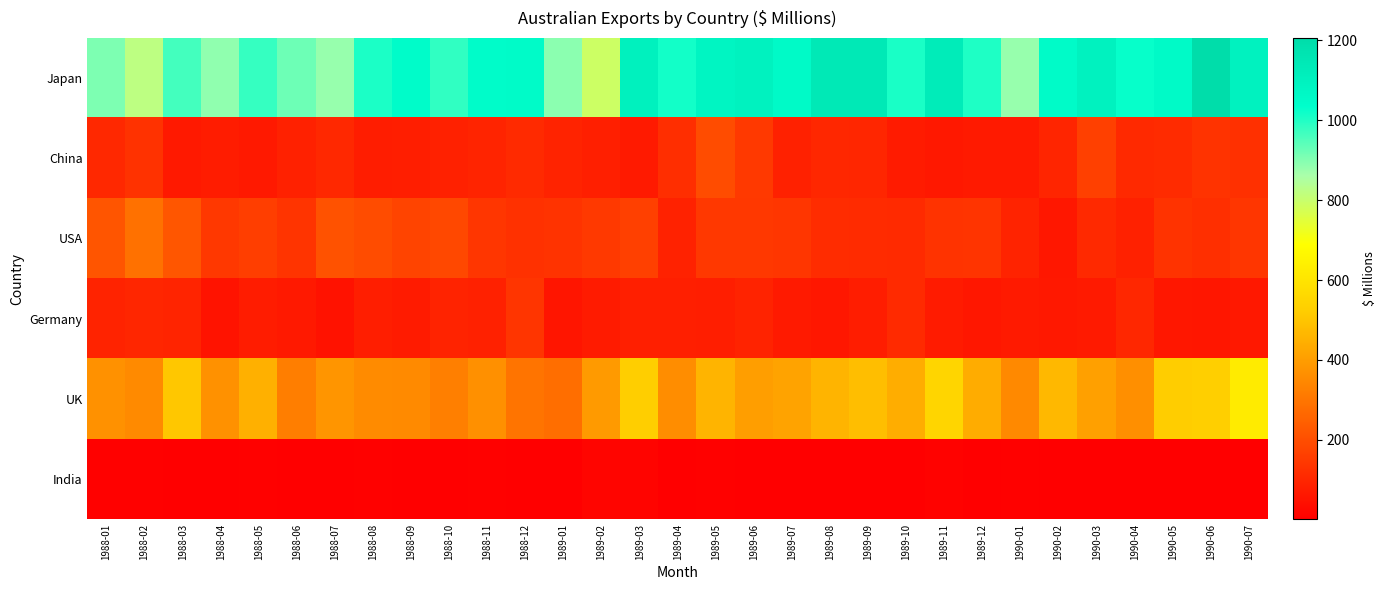

At which category is the sum across all series the highest?

1990-07